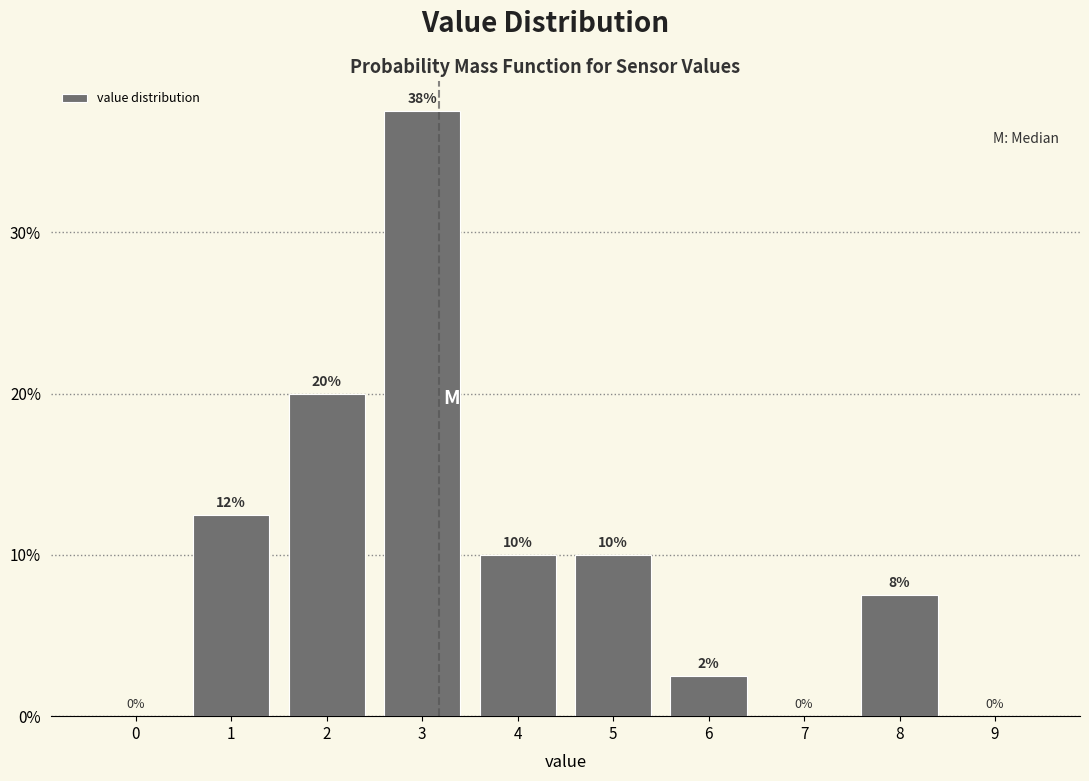

Is it true that the value at 3 is 55.3?

False